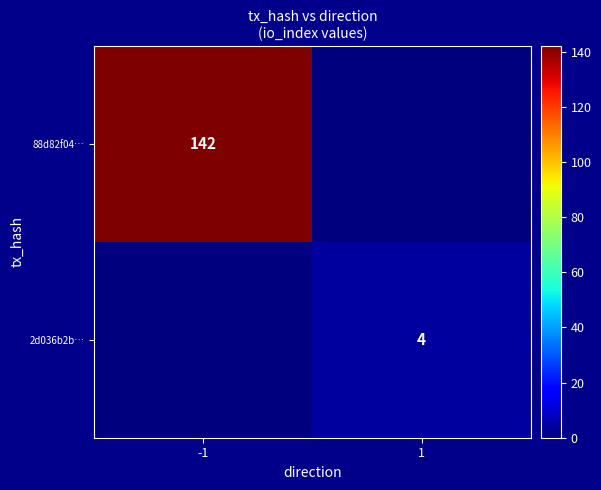

The value of 2d036b2b… at 1 is 4. True or false?

True